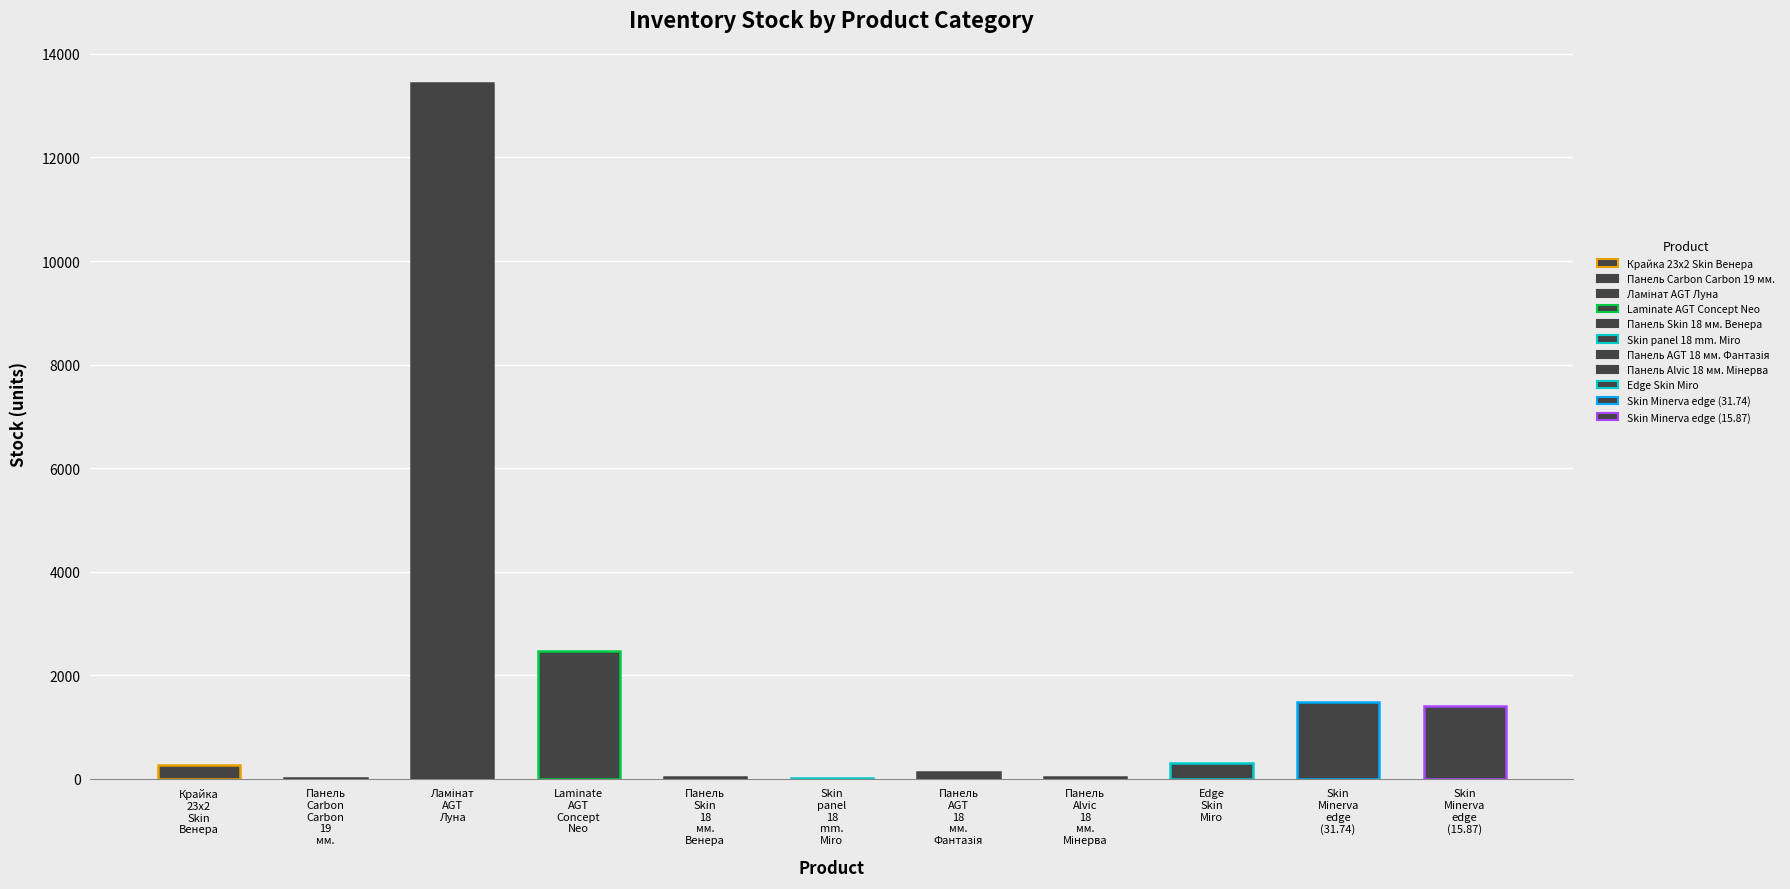

What is the label of the 6th bar from the right?

Skin panel 18 mm. Miro